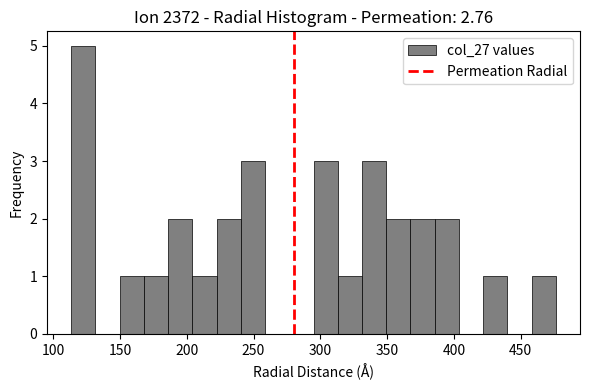

Around what value on the x-axis is the tallest bar? Give the approximate position of its centre, as read against the axis.

125